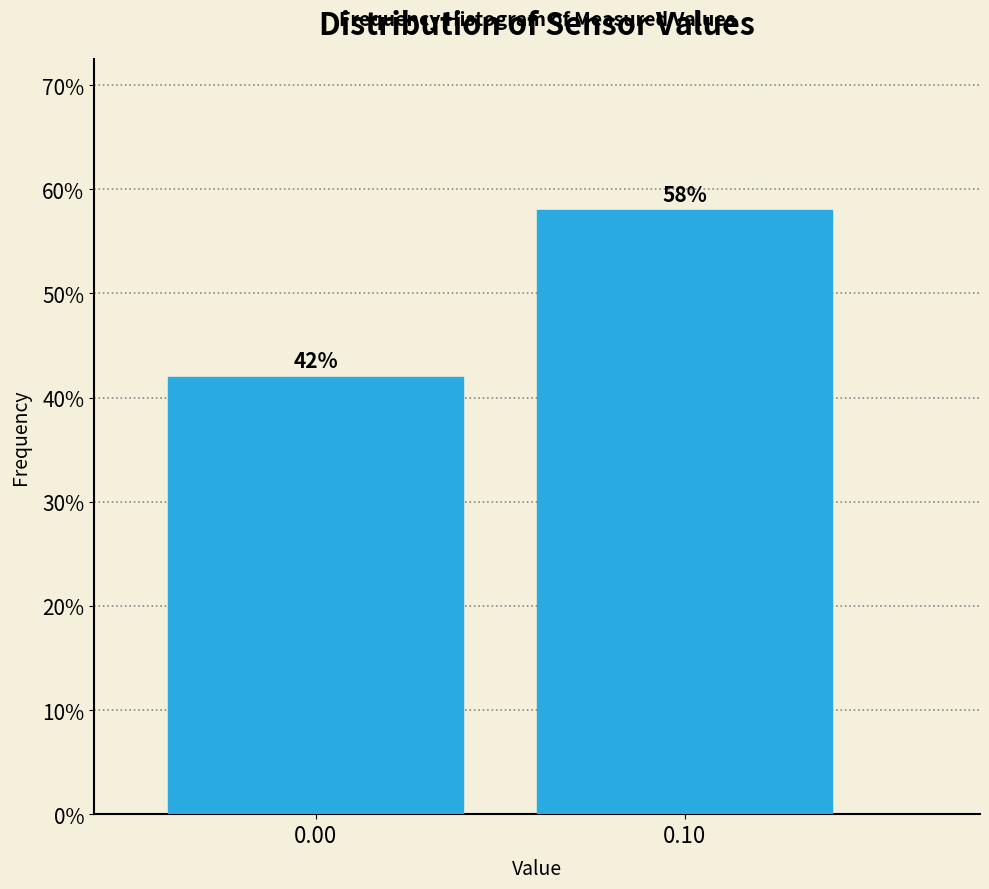

Reading right to left, what are all the values shown in this chart?

0.10=58.0	0.00=42.0